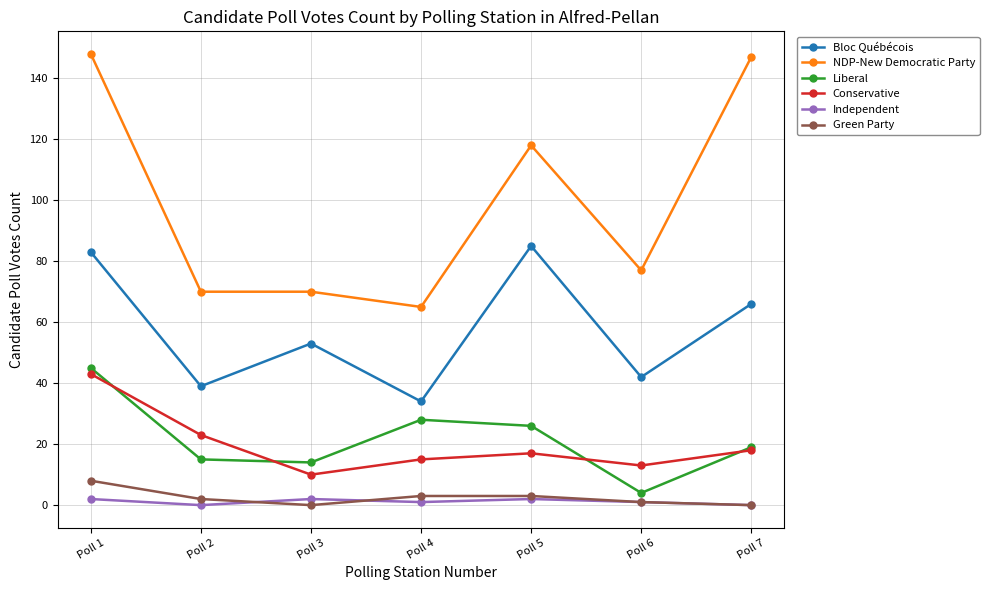

What is the greatest value displayed?

148